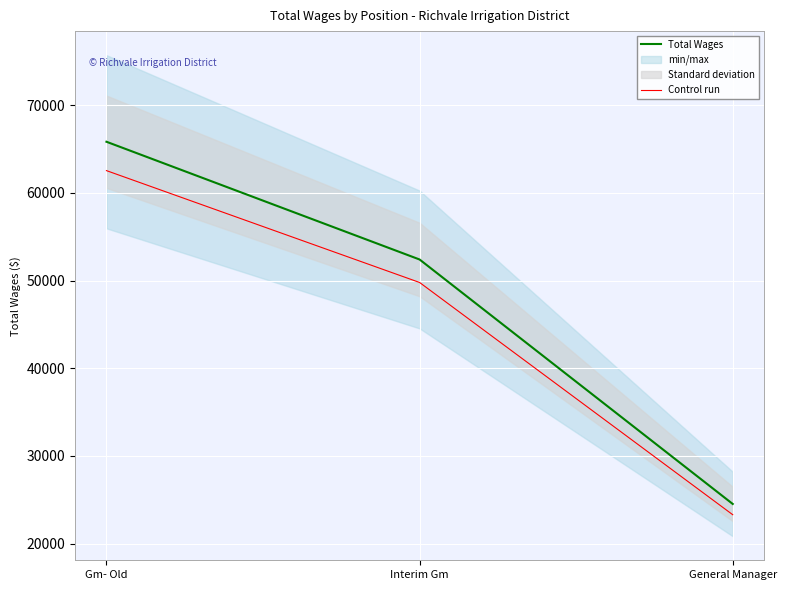

Rank the series by their maximum value, from highest to lowest.

Total Wages, Control run